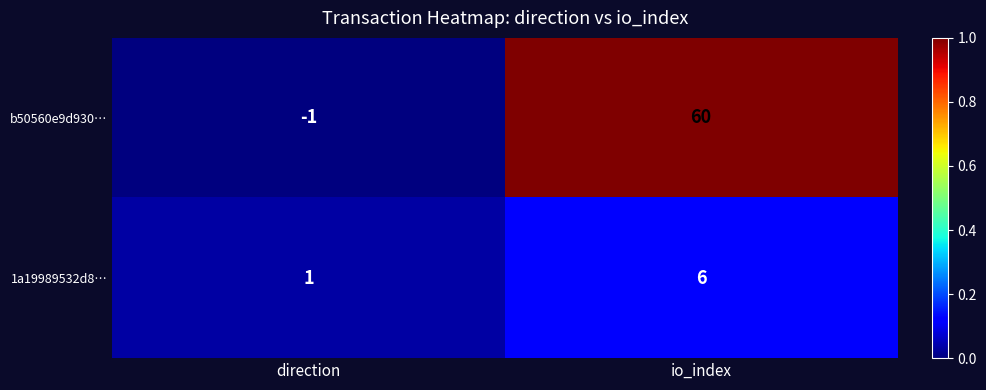

True or false: b50560e9d930… has a value of -1 at direction.

True